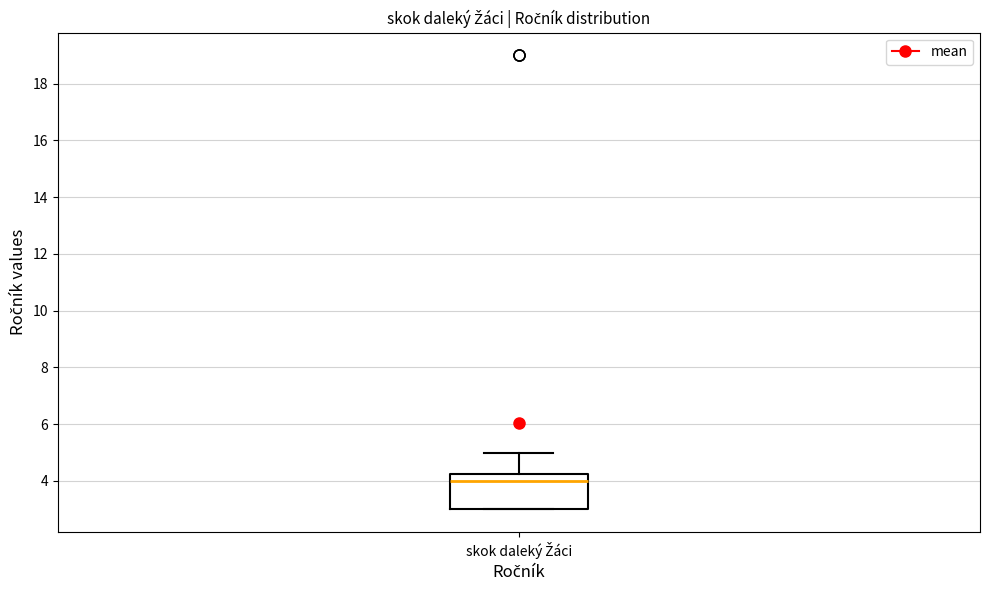

Where is the lower edge of the box for skok daleký Žáci on the y-axis? The values are not printed on the chart, so give them approximately, as read against the axis.

3.0